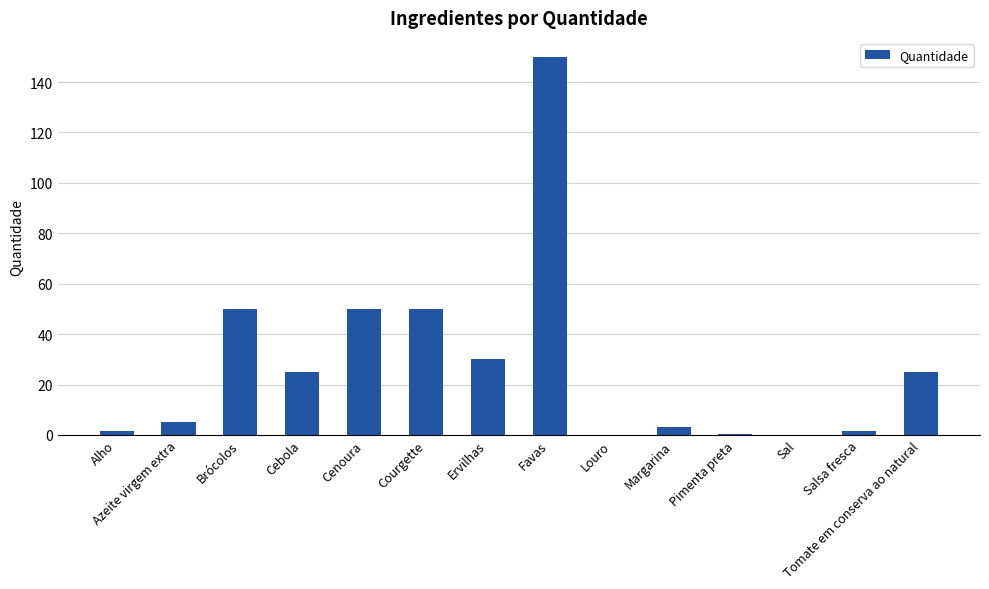

What is the sum of all values?

391.7